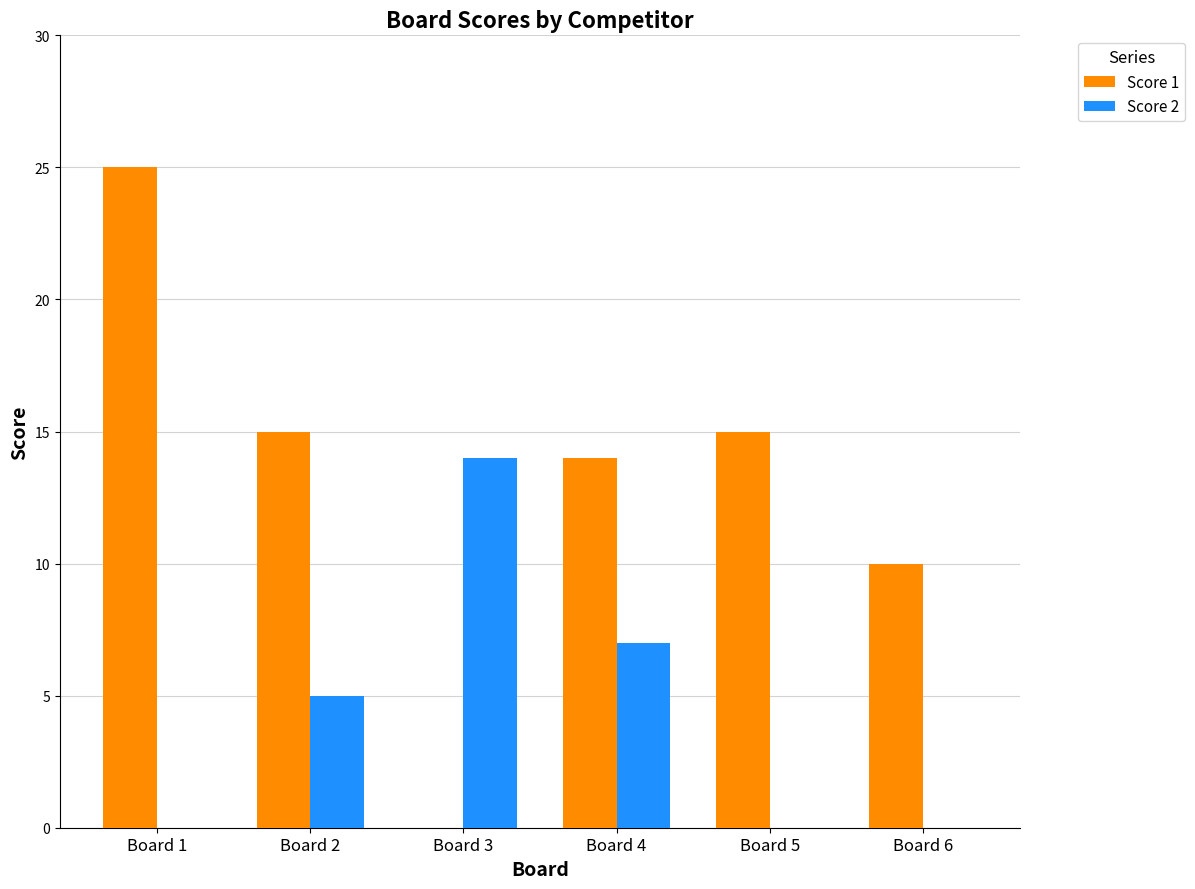

Which series has the widest spread of values?

Score 1